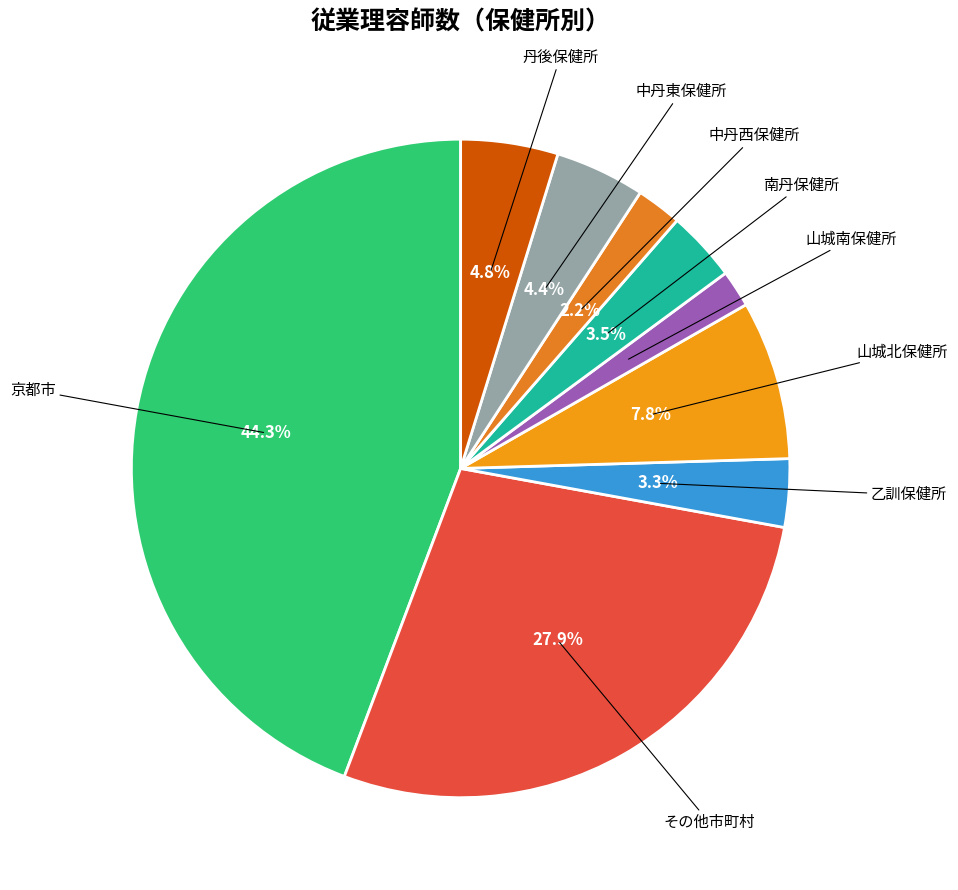

How many slices are in this pie chart?

9